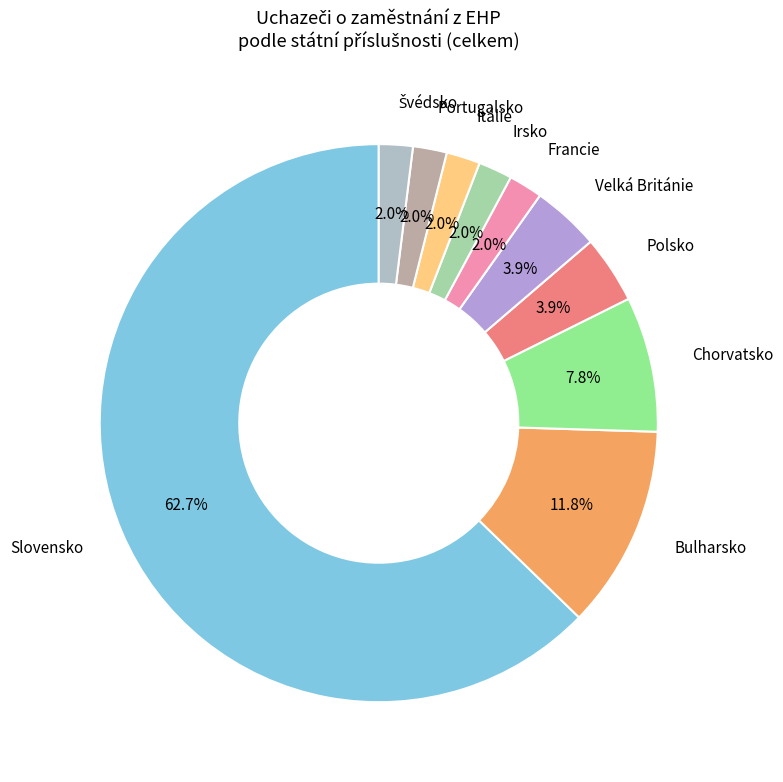

How many slices are in this pie chart?

10